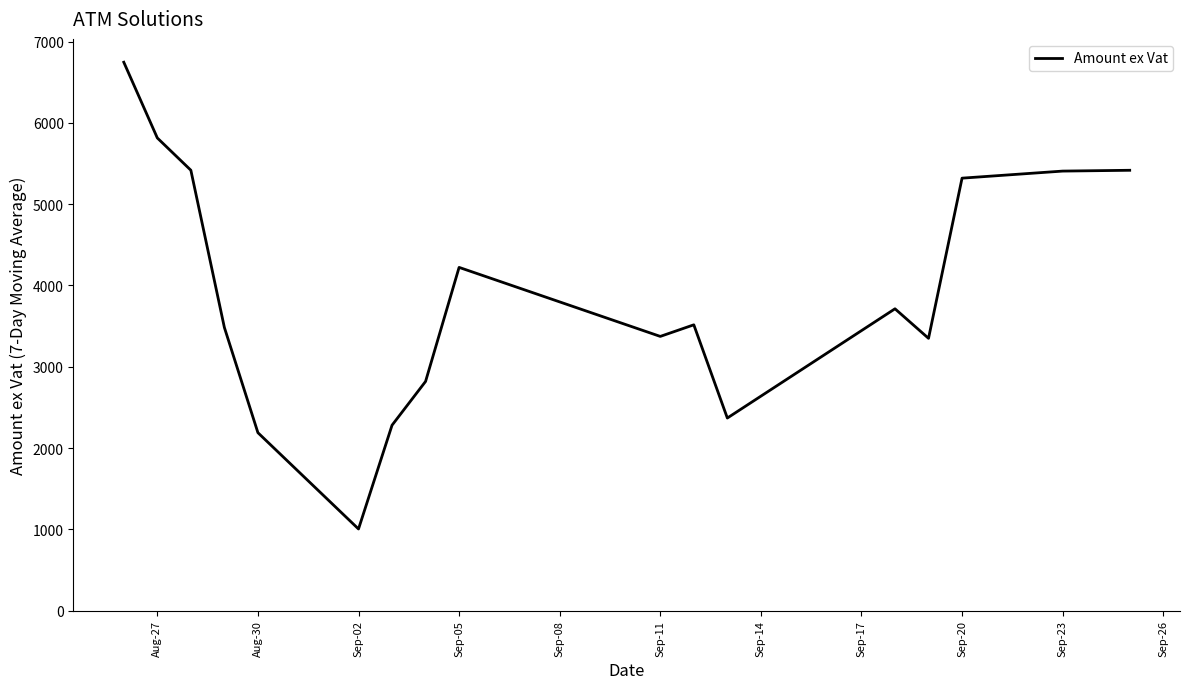

What is the smallest value displayed?

1003.9